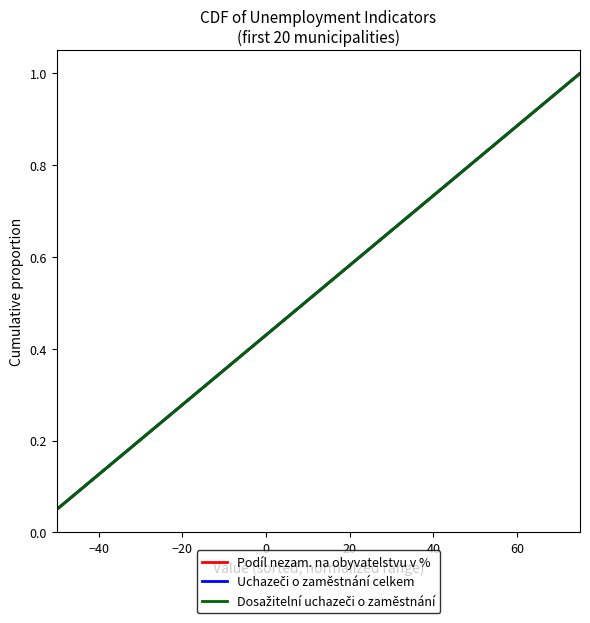

What is the difference between the maximum and minimum values in the Uchazeči o zaměstnání celkem series?

0.9